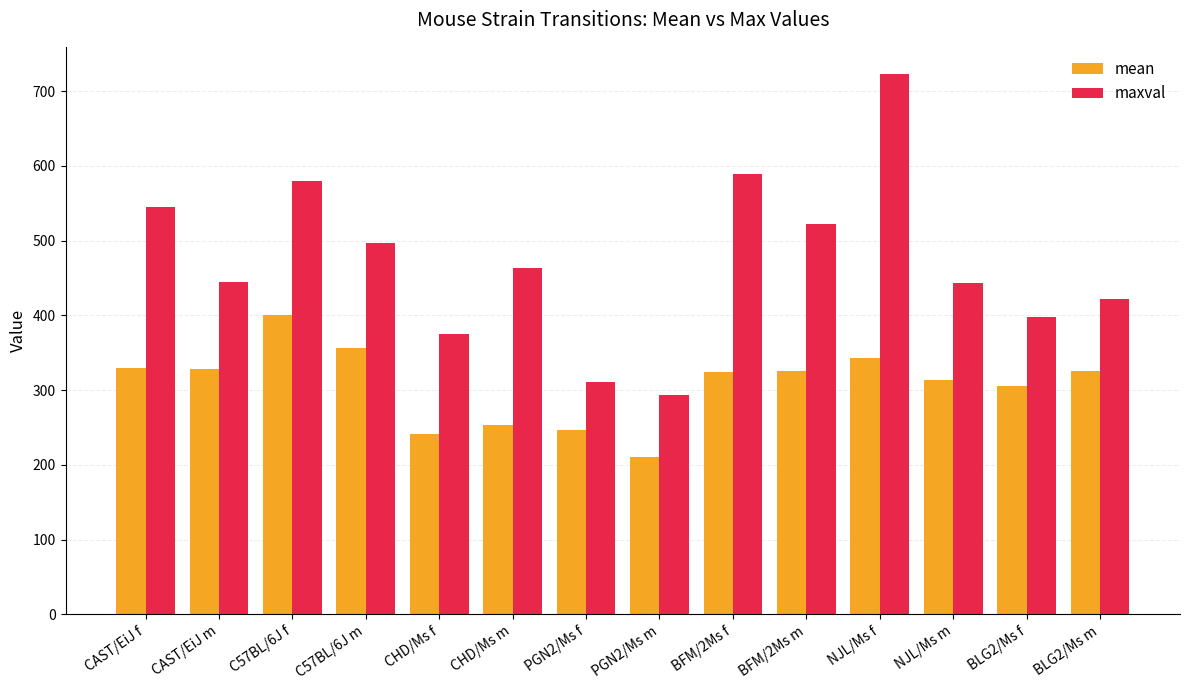

At PGN2/Ms f, list the series in order from smallest to largest.

mean, maxval